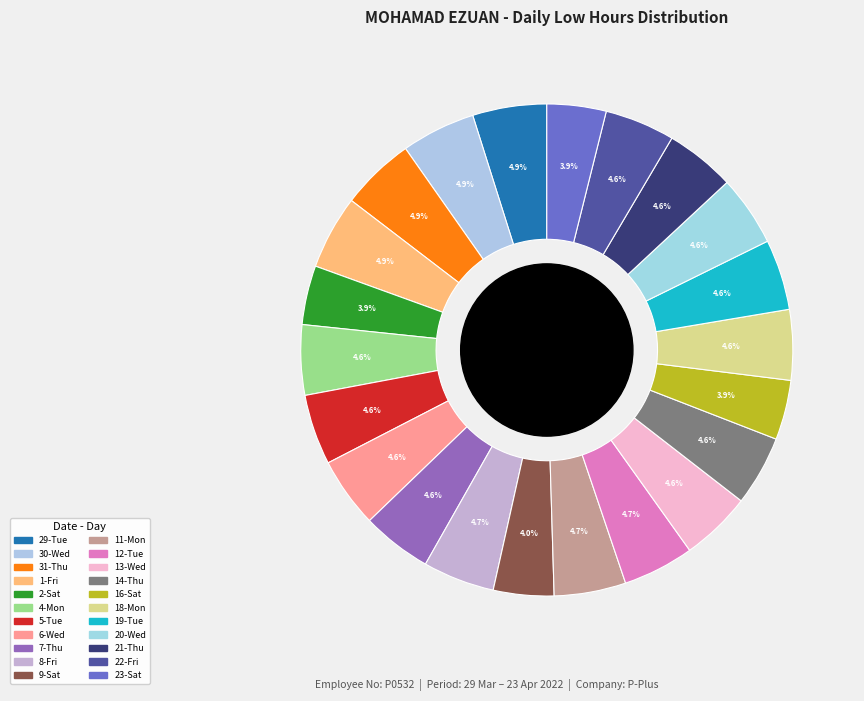

Does any single category account for the majority?

No